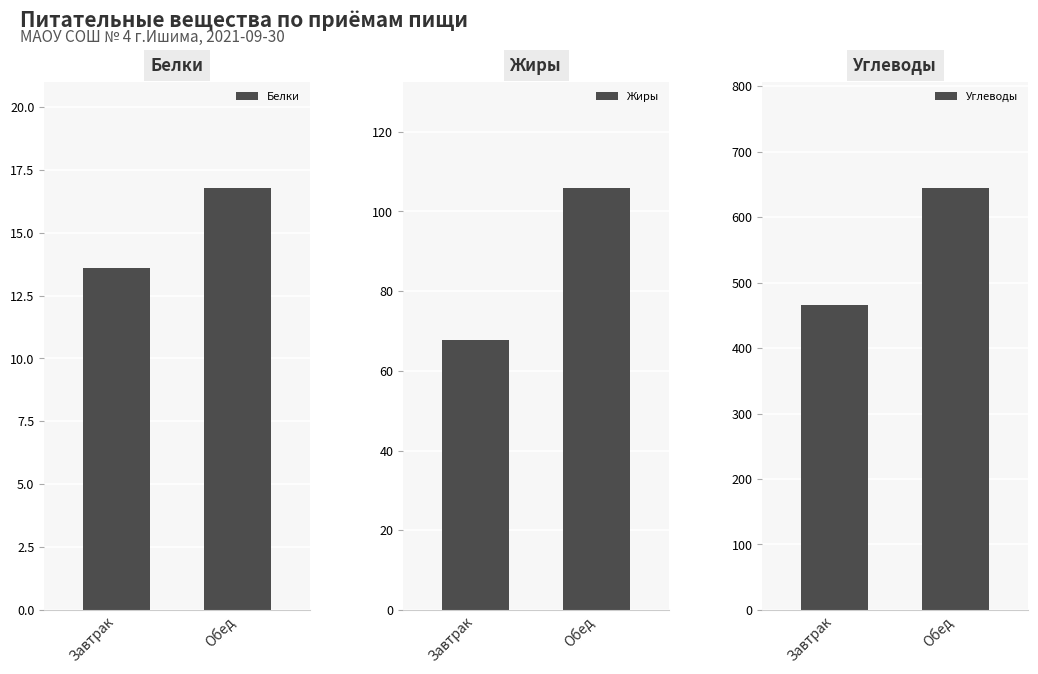

Which label corresponds to the largest value in the chart?

Обед